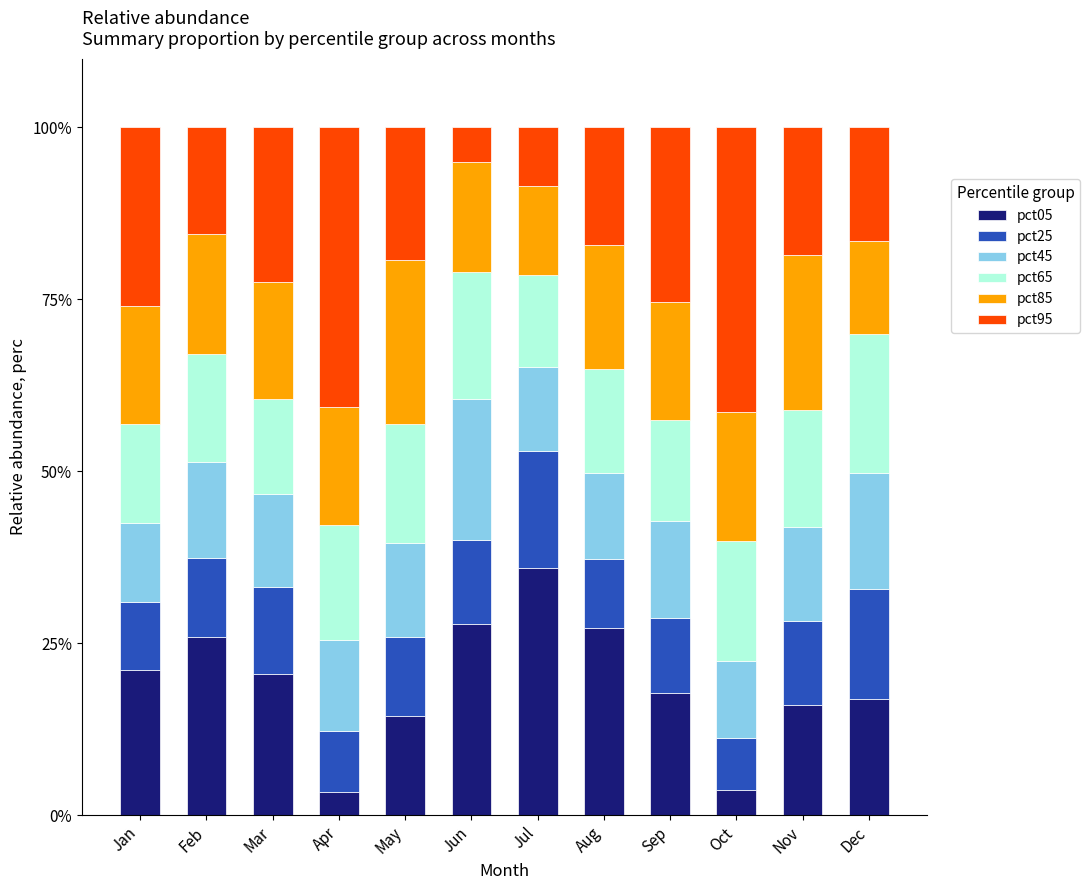

The value of pct05 at Nov is 7.0. True or false?

False